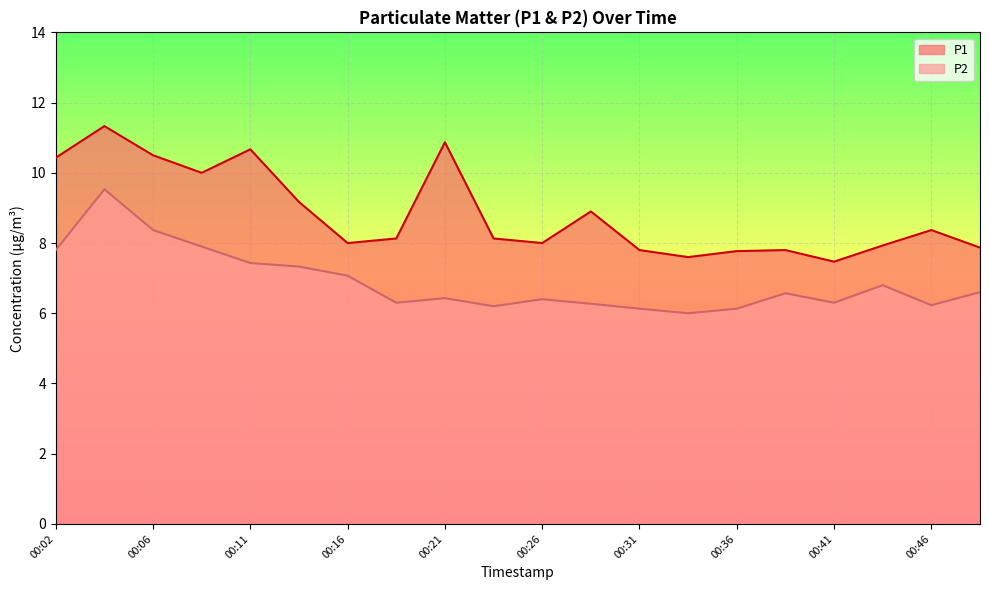

At which label is P1 closest to 9?

00:28